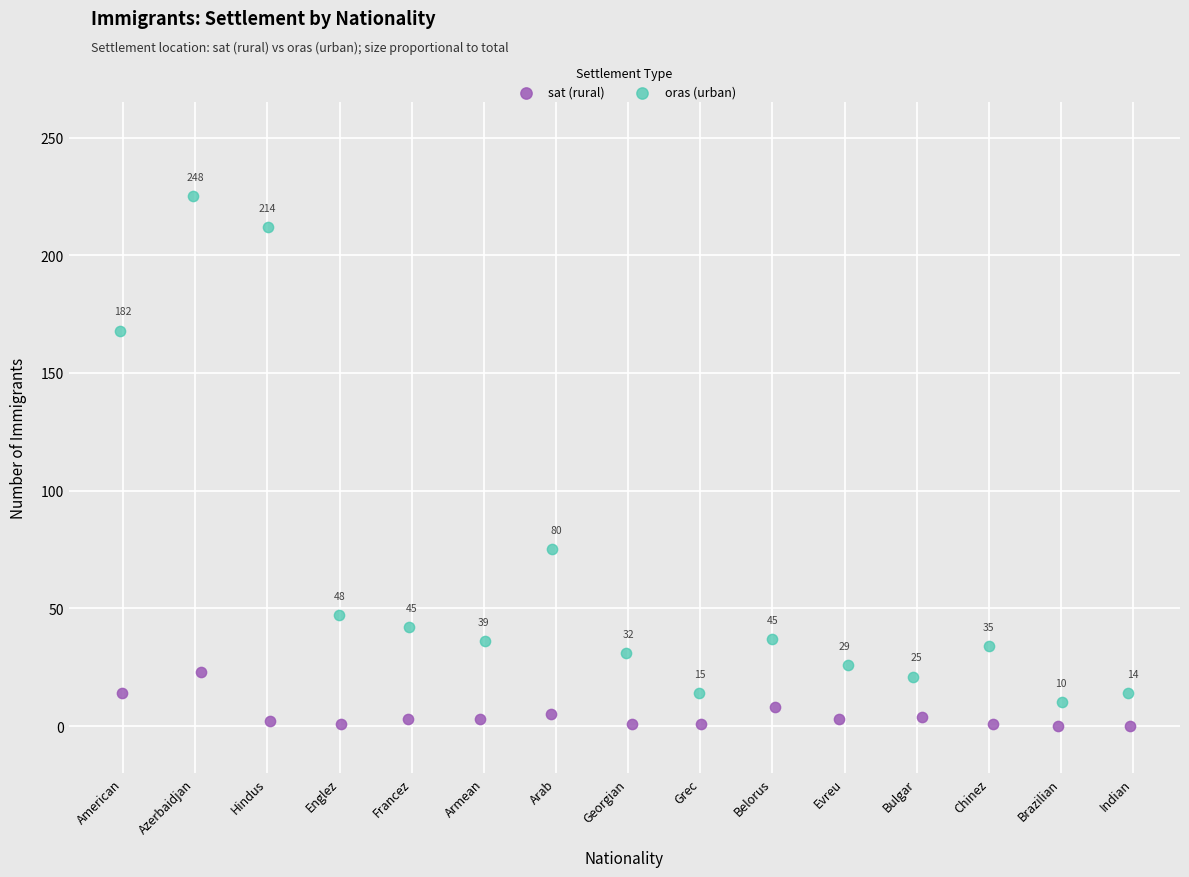

Which series reaches the minimum Y coordinate?

sat (rural)